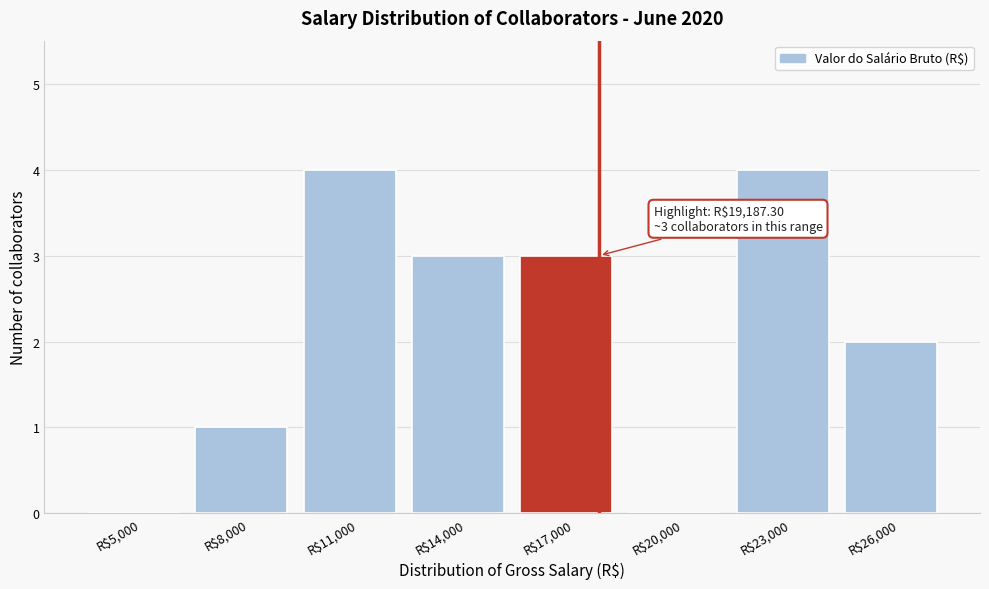

What is the greatest value displayed?

4